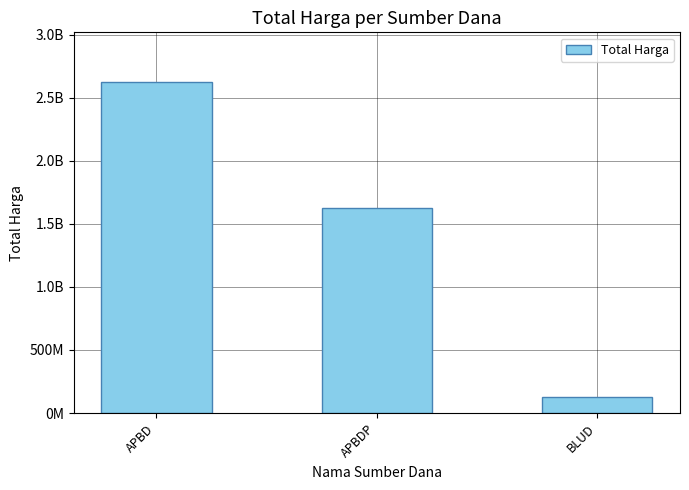

How many bars are there in total?

3